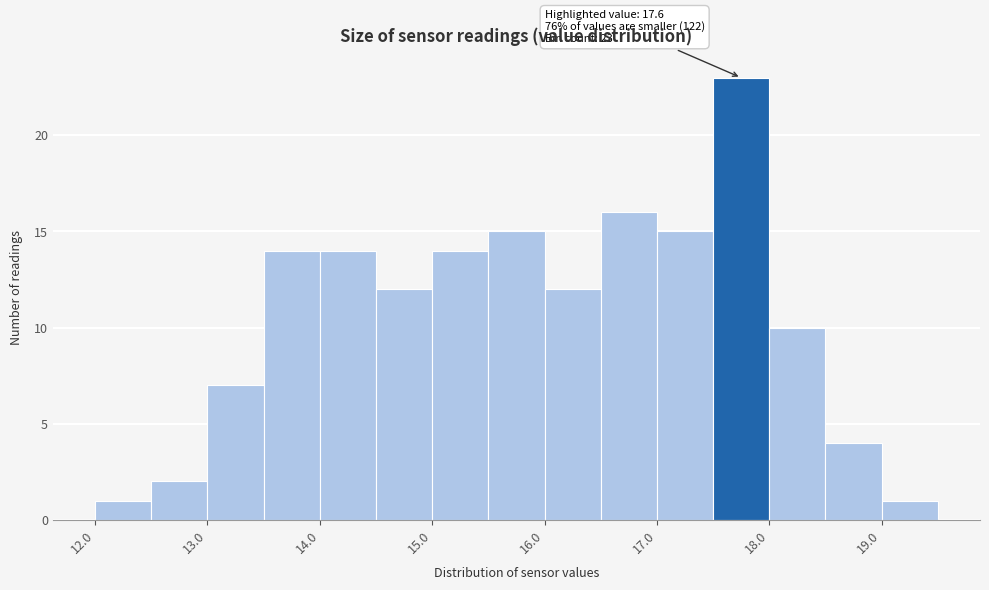

Over which range of the x-axis is the bar tallest?

17.5 to 18.0